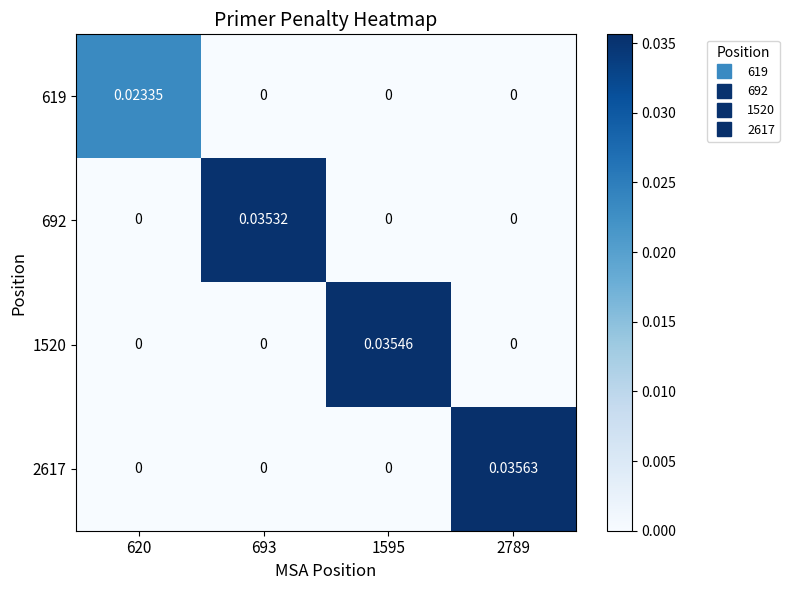

At 1595, list the series in order from largest to smallest.

1520, 619, 692, 2617